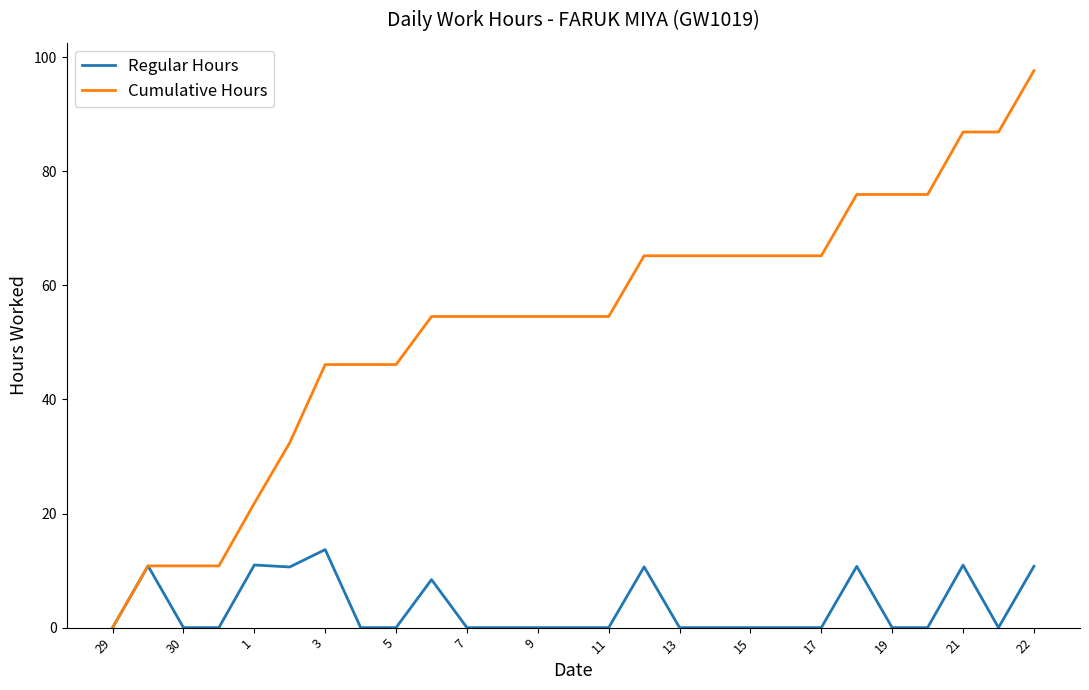

What is the difference between the maximum and minimum values in the Regular Hours series?

13.7